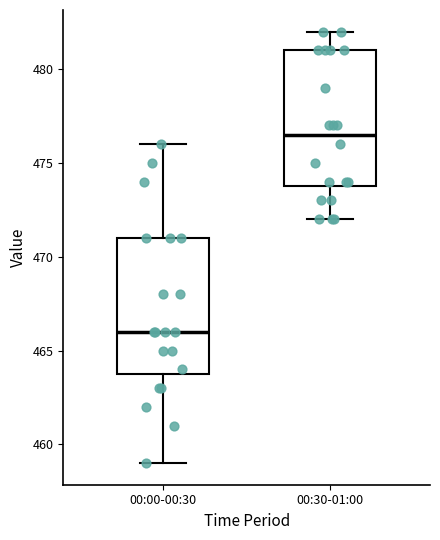

Reading left to right, read every box against the y-axis: the position of its median line, the range the box covers, and the ends of its whiskers. The values are not printed on the chart, so give them approximately, as read against the axis.

00:00-00:30: median 466.0, box 464.0 to 471.0, whiskers 459.0 to 476.0
00:30-01:00: median 476.5, box 474.0 to 481.0, whiskers 472.0 to 482.0